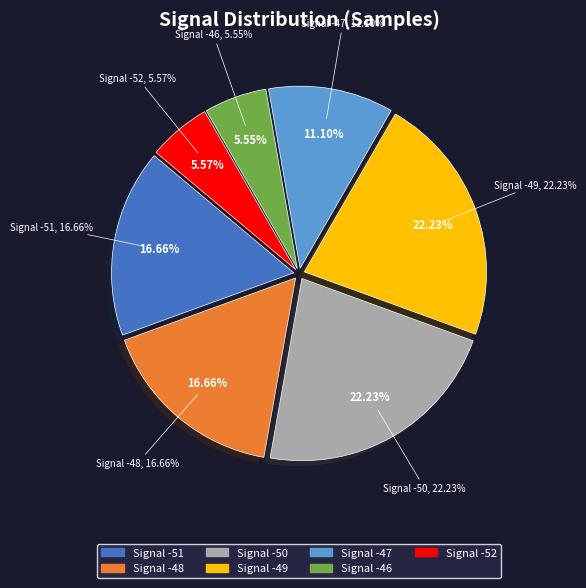

Does -48 account for over 50% of the chart?

No